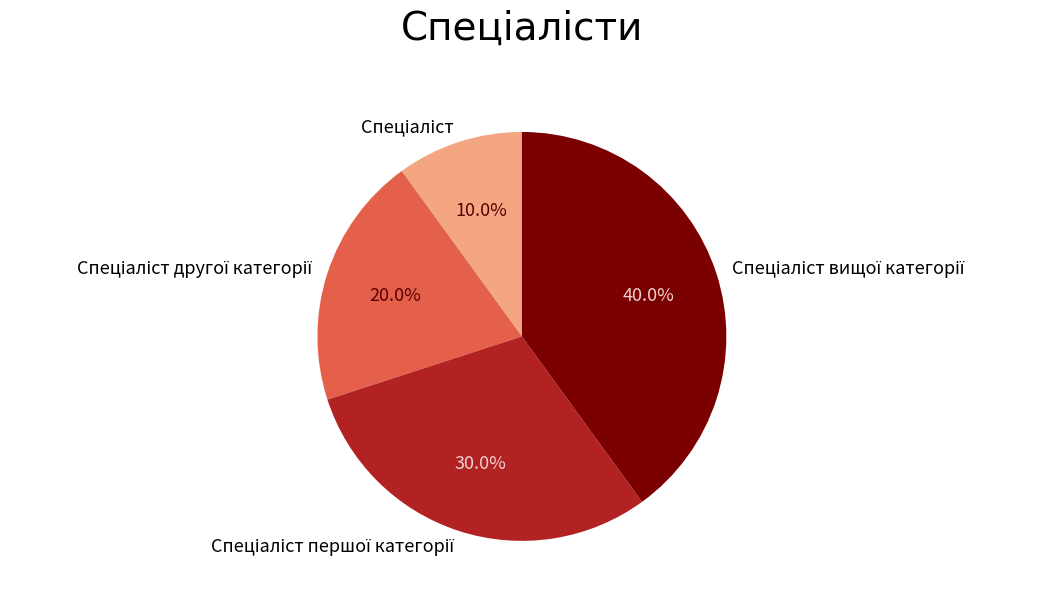

Does any single category account for the majority?

No